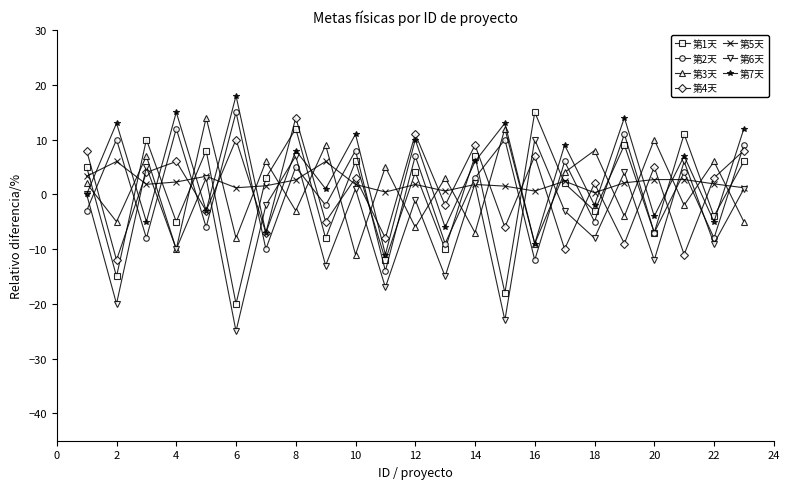

True or false: 第6天 has more than 2 interior local peaks.

True